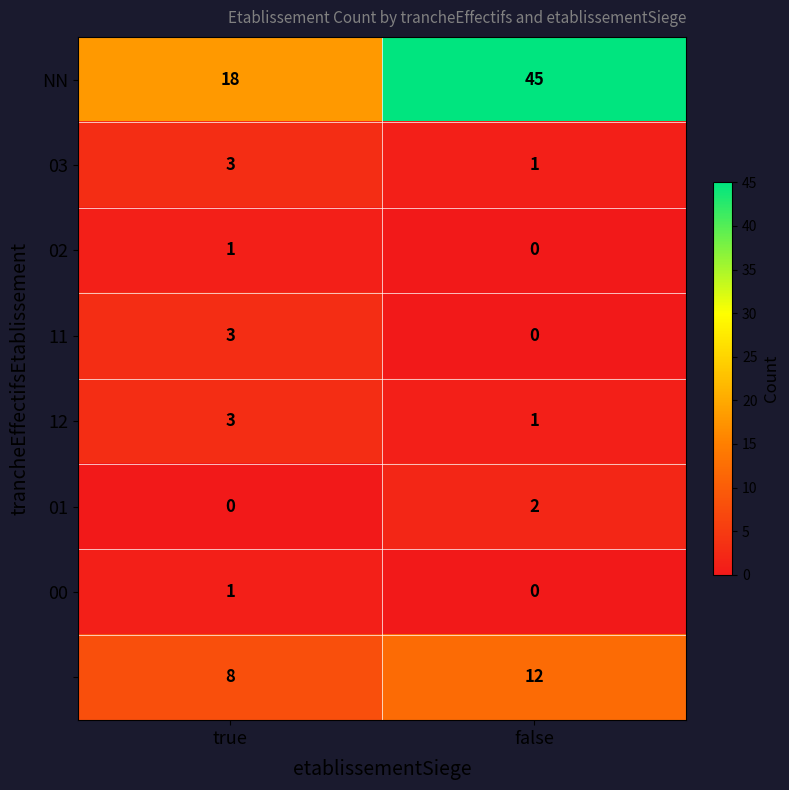

What is the total value across all series at false?

61